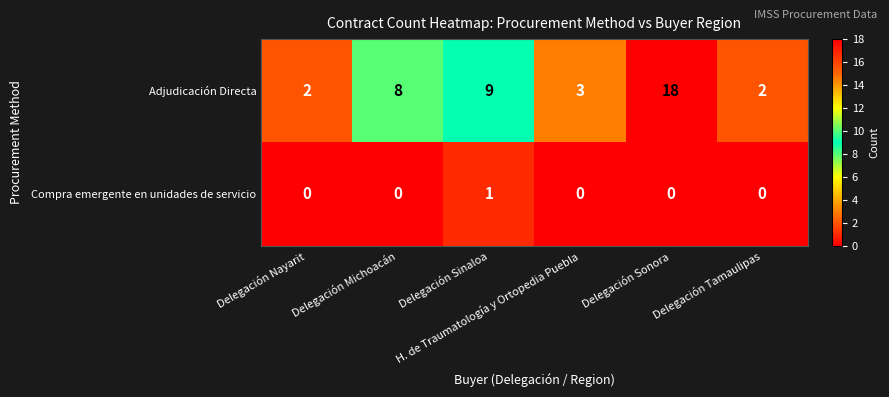

Which series has the largest range (max minus min)?

Adjudicación Directa